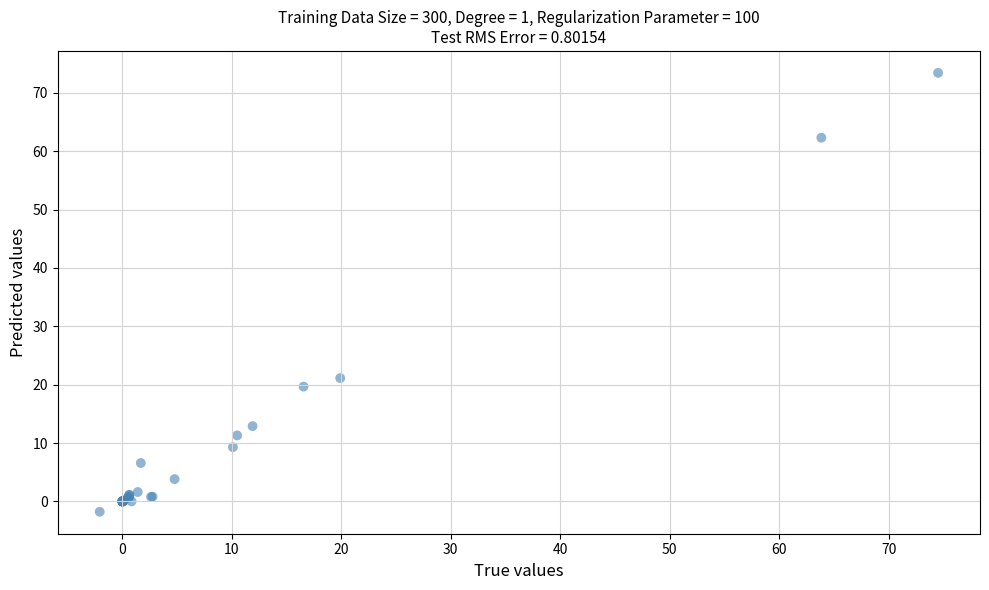

What Y value in the scatter plot is closest to 35?

21.1